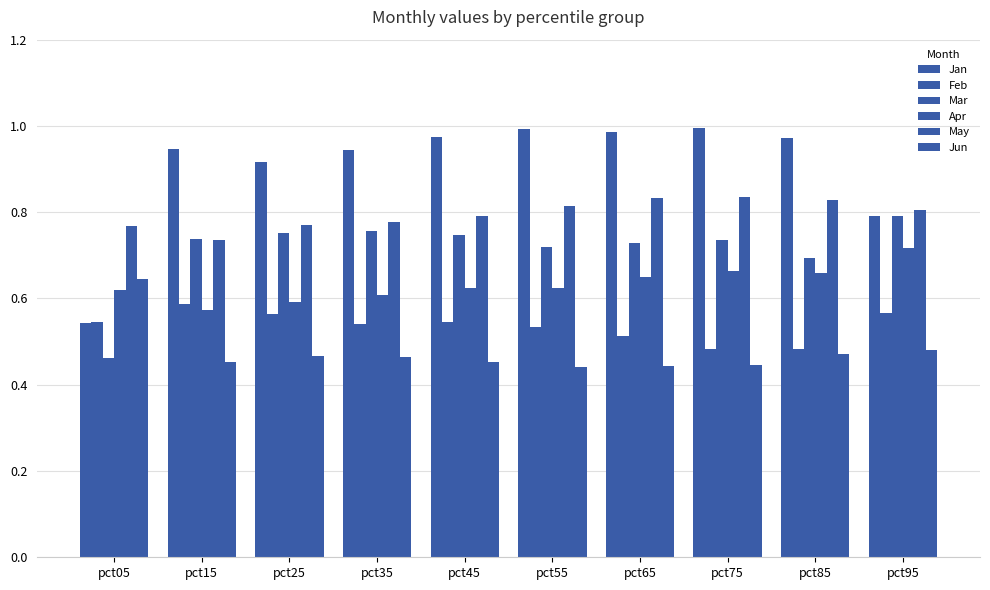

How many bars are there in total?

60